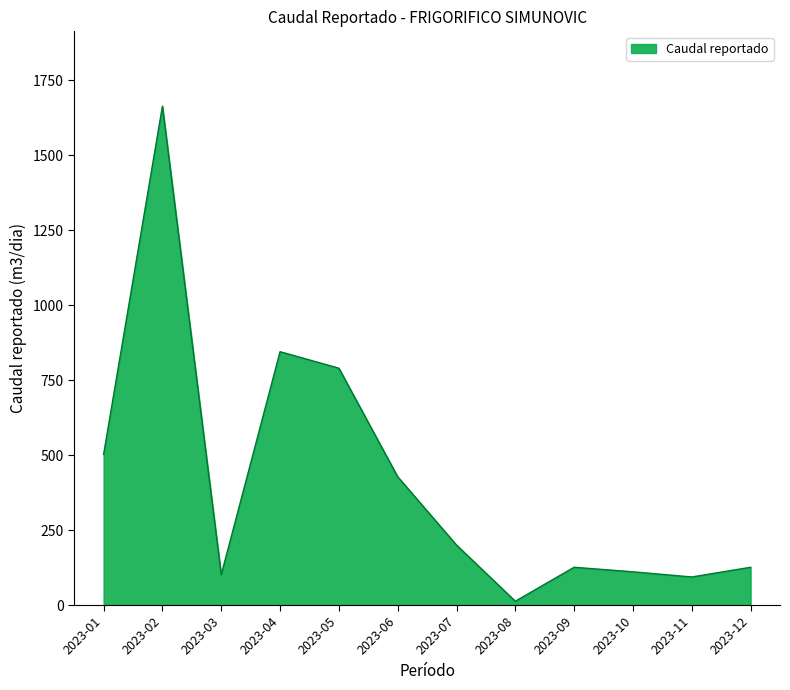

Is it true that the value at 2023-05 is 790.0?

True